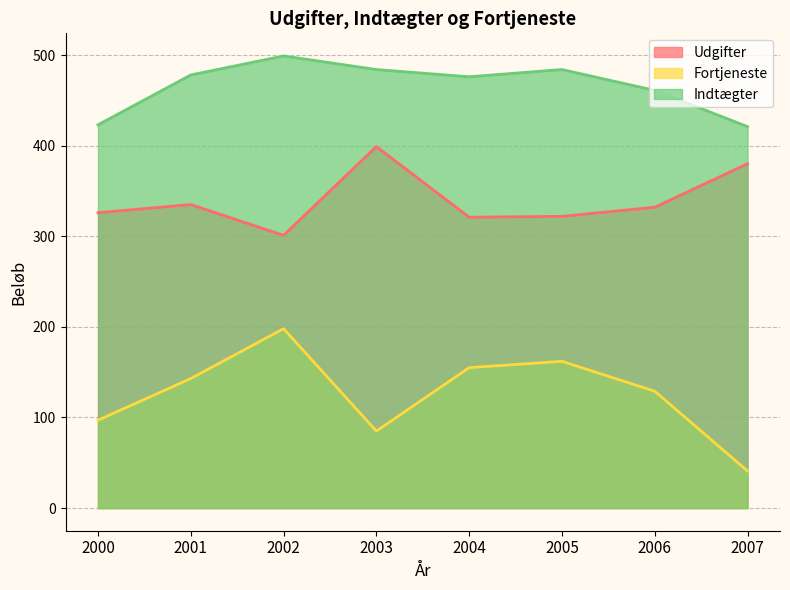

At how many categories does at least one series exceed 295?

8